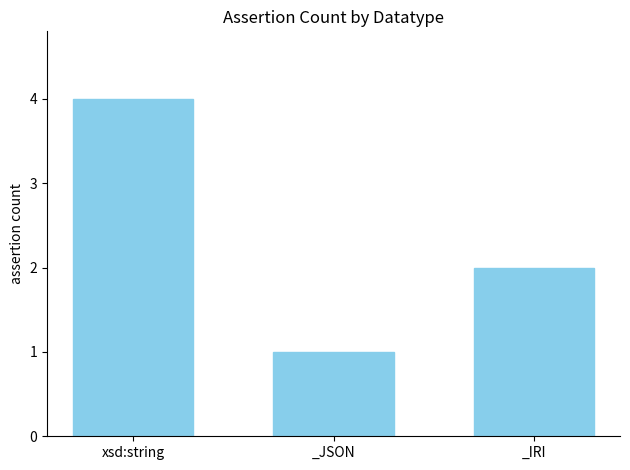

Which has a higher value, _IRI or _JSON?

_IRI